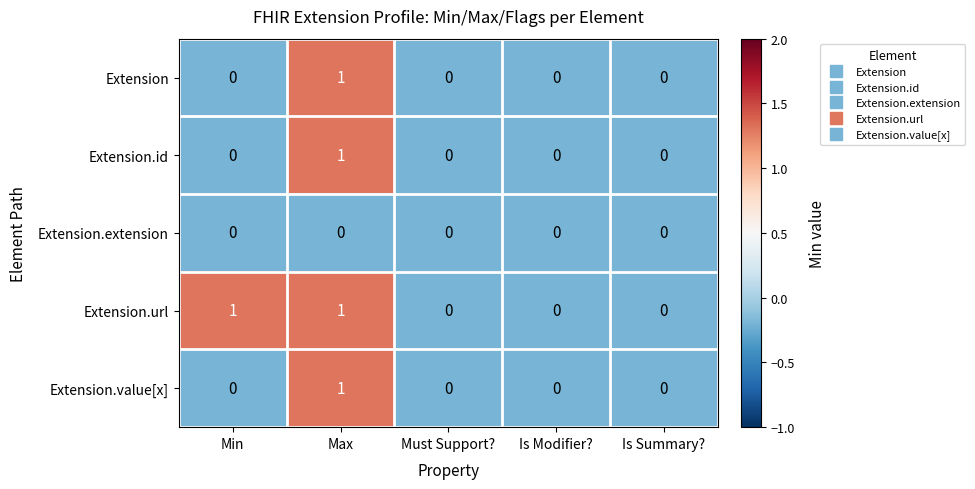

Between Min and Is Modifier?, which series saw the biggest shift?

Extension.url